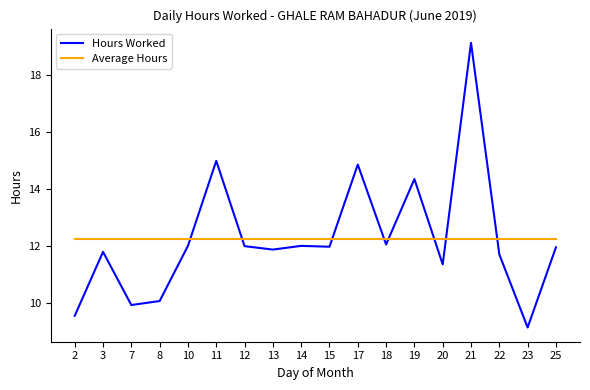

How many times do Hours Worked and Average Hours cross each other?

8